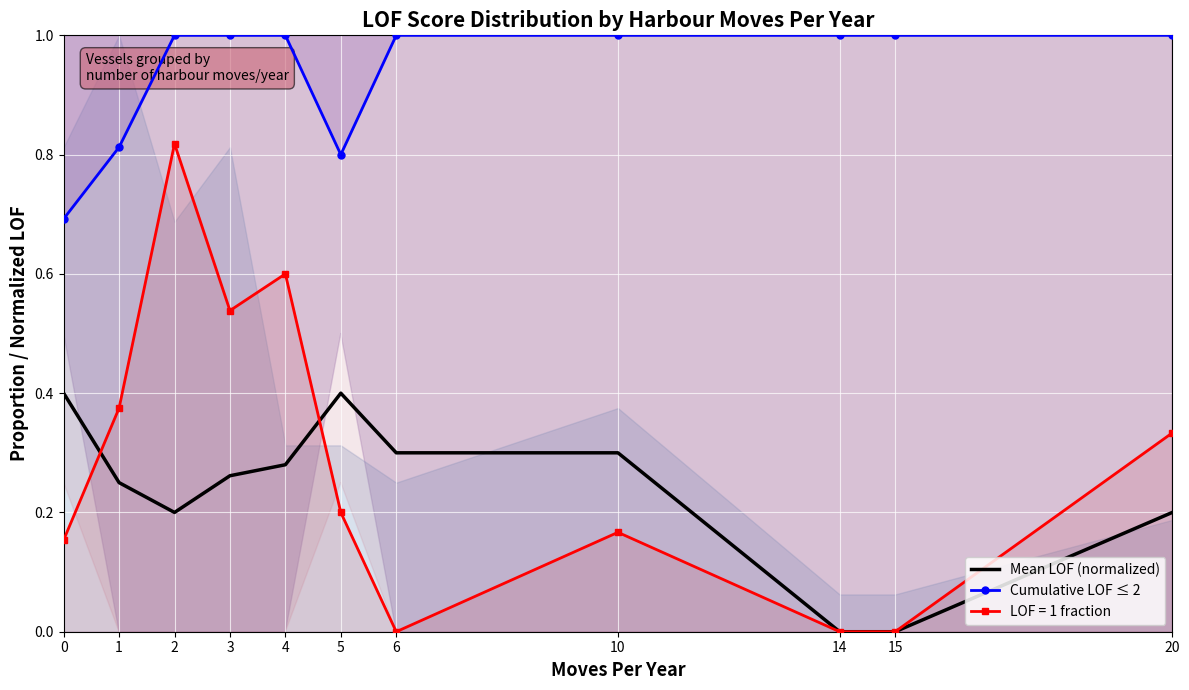

Count the Cumulative LOF ≤ 2 values in the range 0 to 1.

11